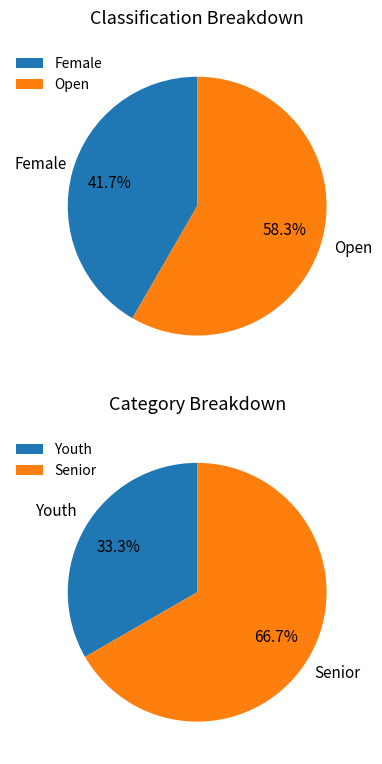

Is it true that Female is 54% of the pie?

False